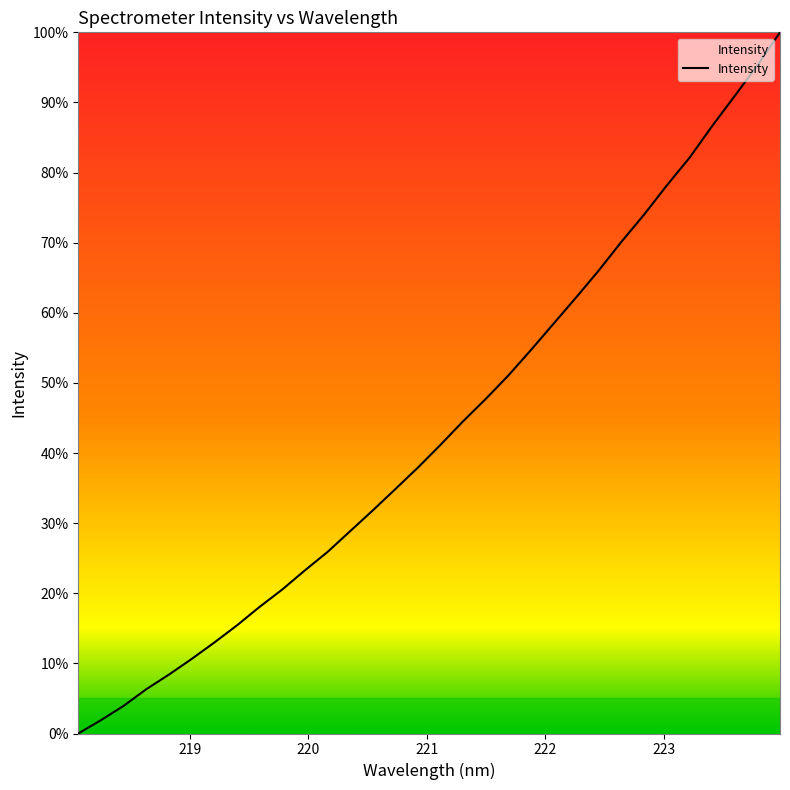

Is this an area chart (filled region under the line)?

Yes